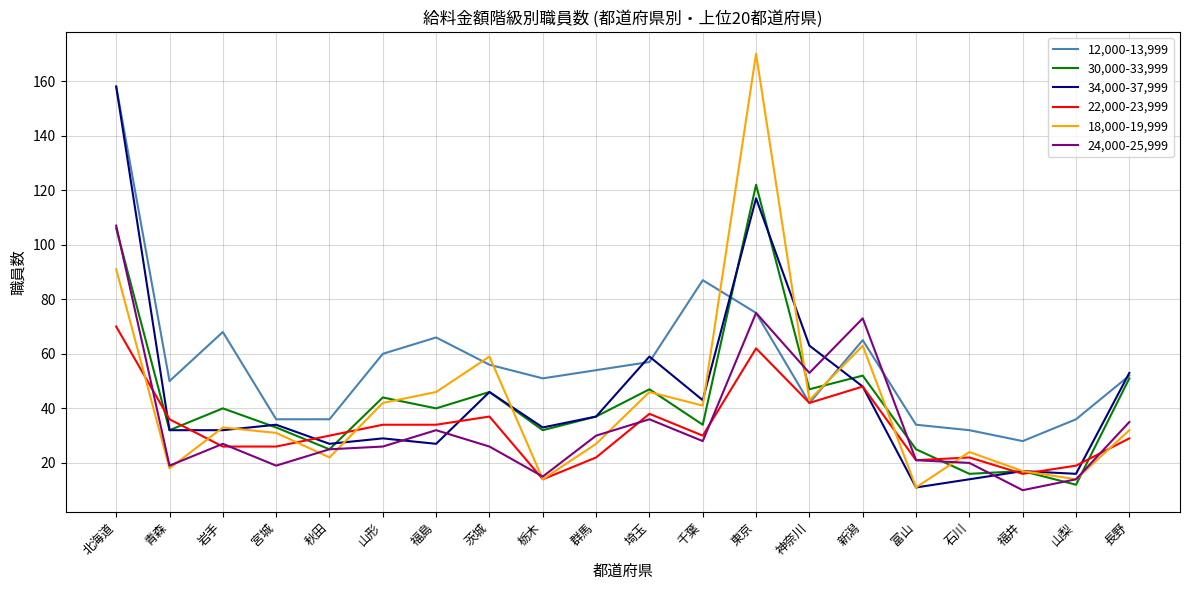

What position from the left is 群馬?

10